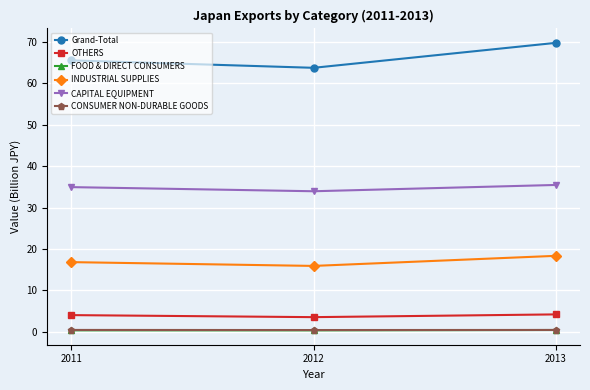

Which category has the highest value in the INDUSTRIAL SUPPLIES series?

2013